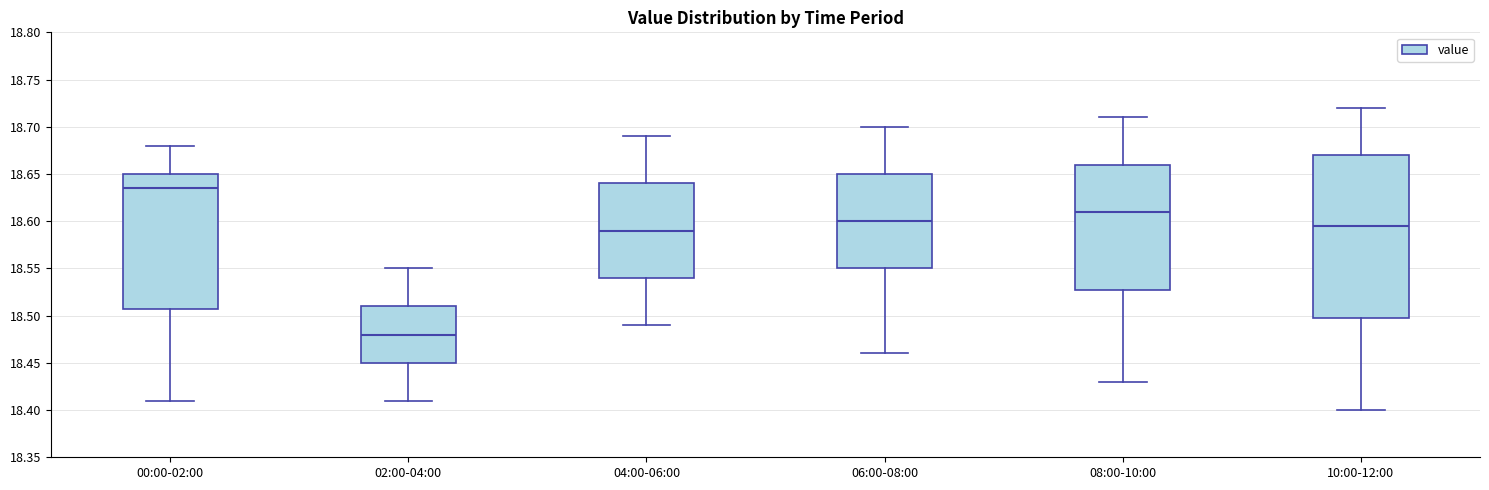

Where does the upper whisker of the box for 06:00-08:00 end on the y-axis? The values are not printed on the chart, so give them approximately, as read against the axis.

18.700